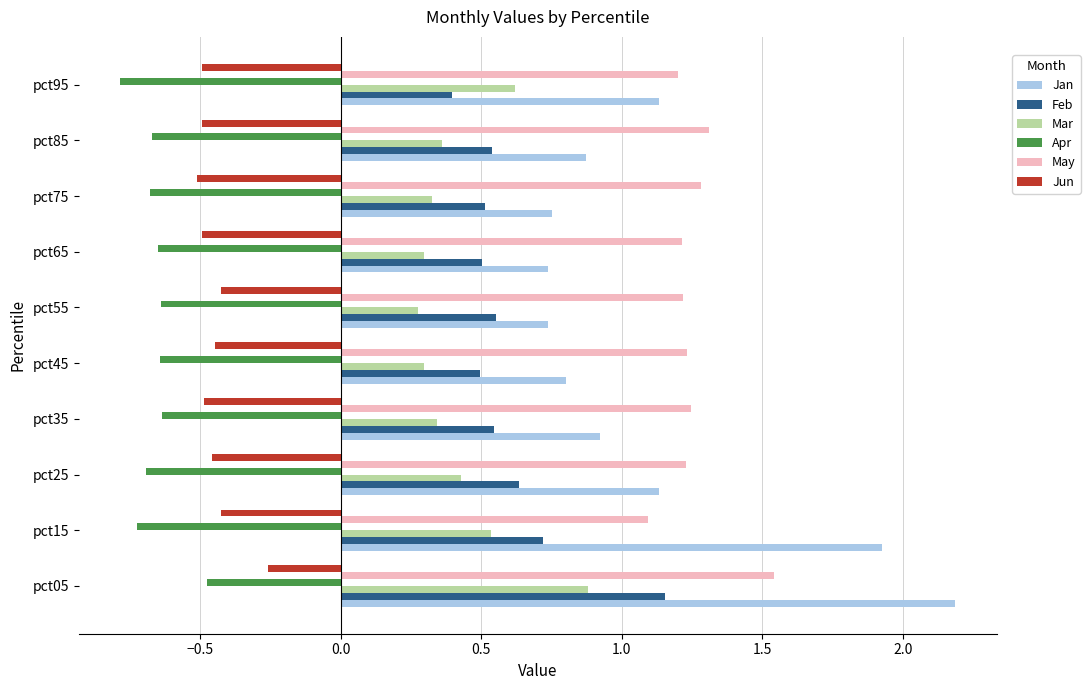

Between pct15 and pct35, which series saw the biggest shift?

Jan